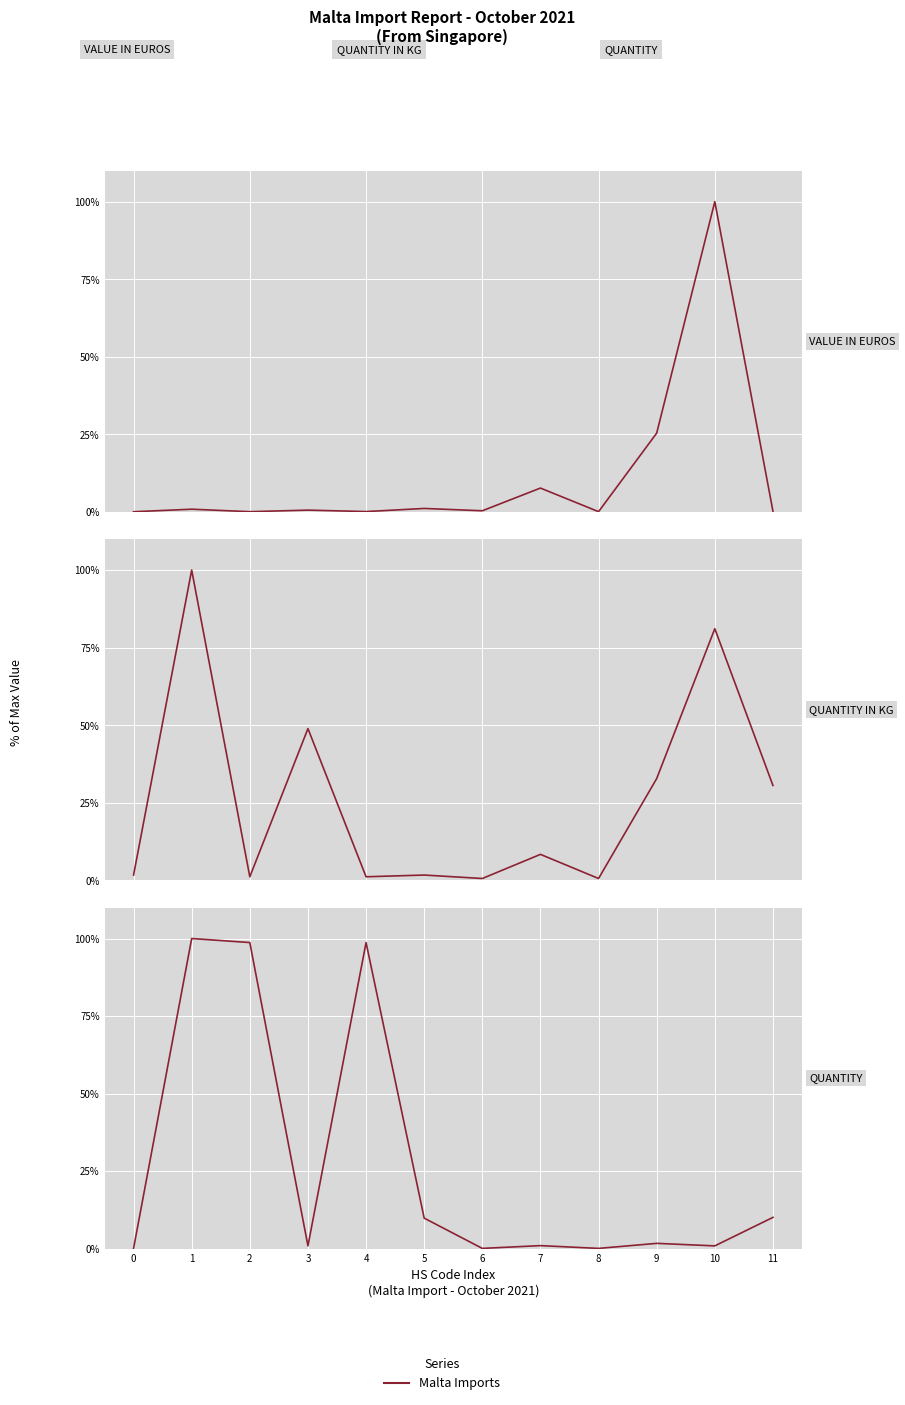

After their last crossing, which series has the higher values: VALUE IN EUROS or QUANTITY IN KG?

QUANTITY IN KG